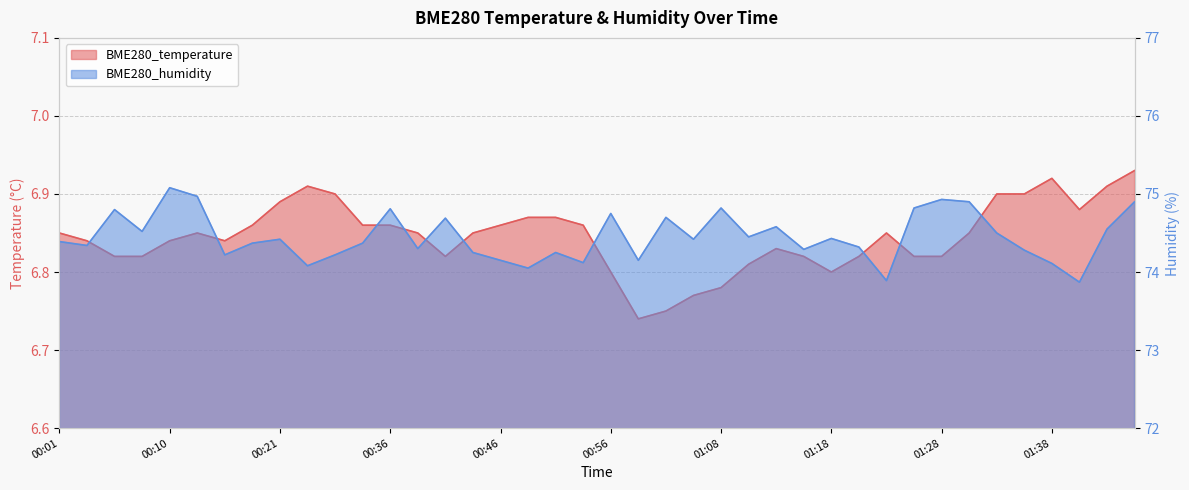

What are all the series names shown in the legend?

BME280_temperature, BME280_humidity